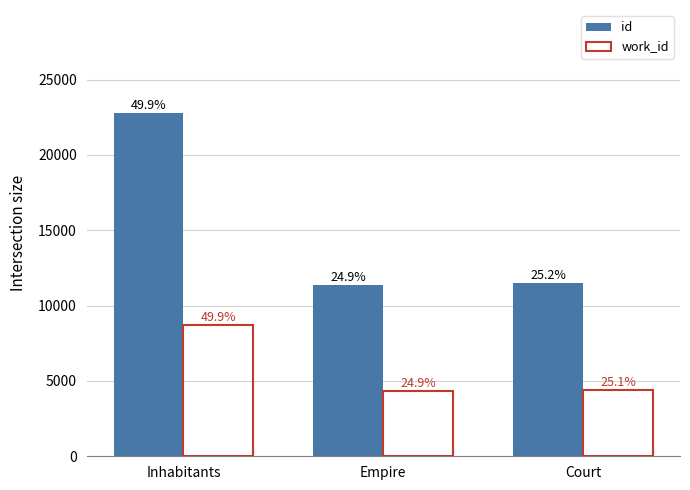

What value does the id series have at Inhabitants, to the nearest 100?

22800